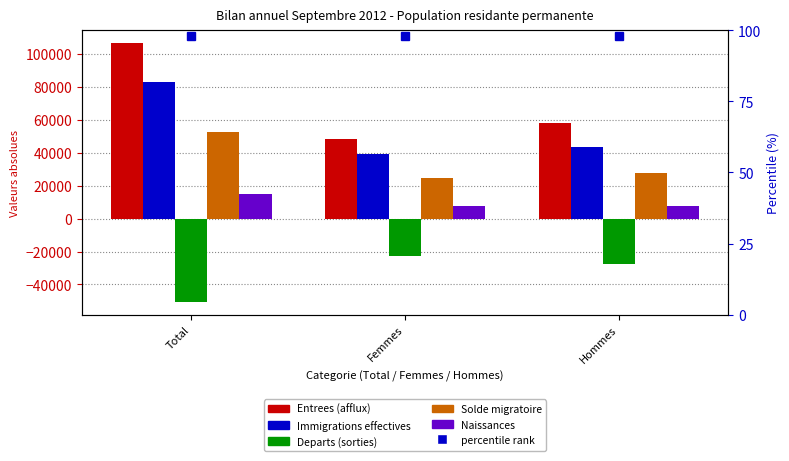

What is the label of the 2nd bar from the right?

Femmes